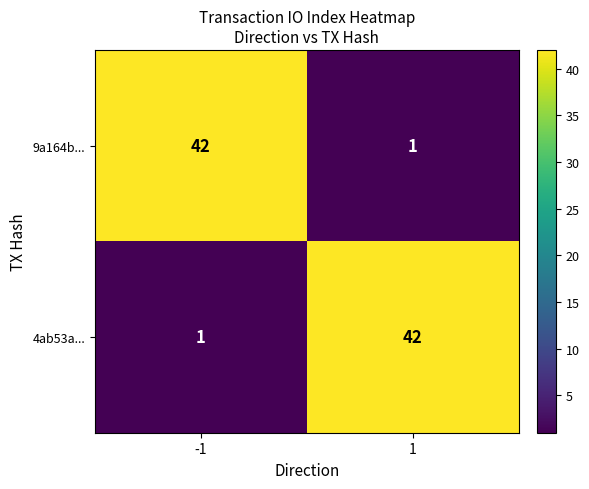

What is the highest value of the 4ab53a... series?

42